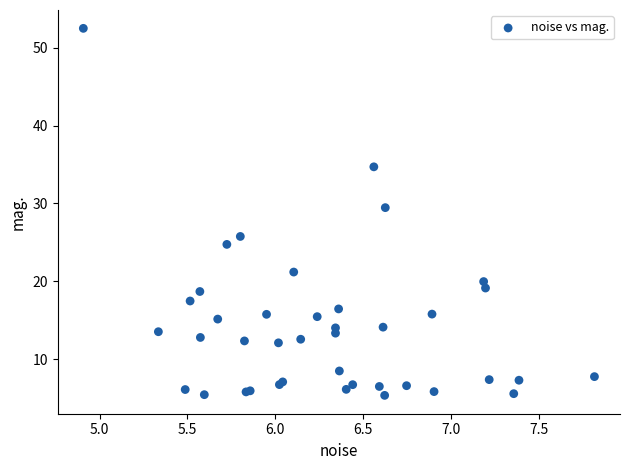

What Y value in the scatter plot is closest to 28?

29.5